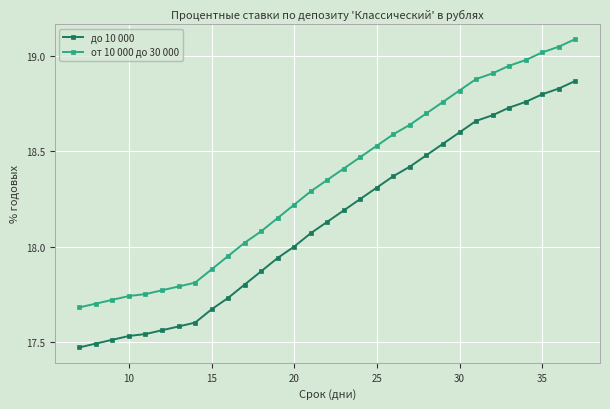

True or false: от 10 000 до 30 000 has more than 1 interior local peaks.

False